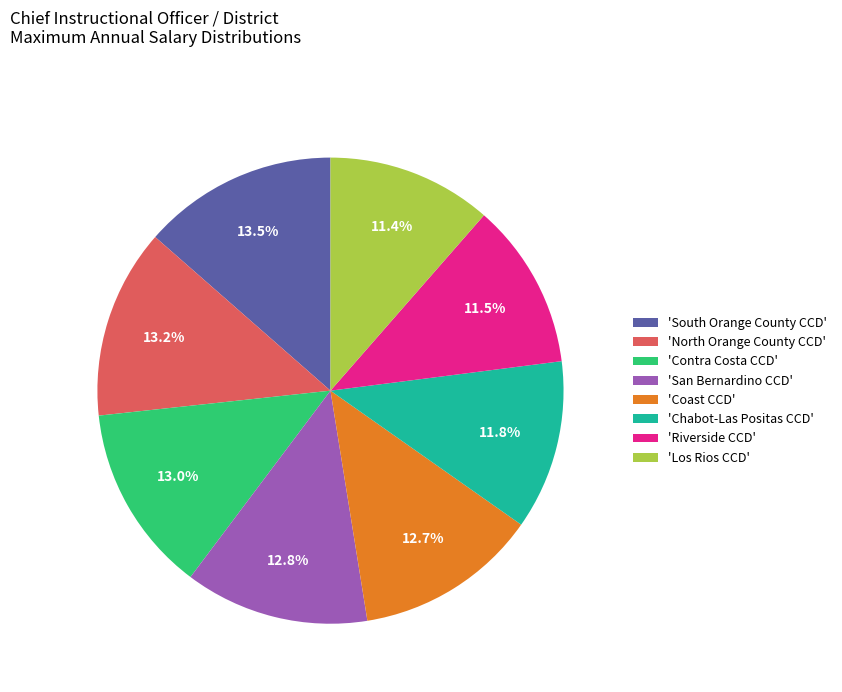

Does 'Los Rios CCD' account for over 50% of the chart?

No